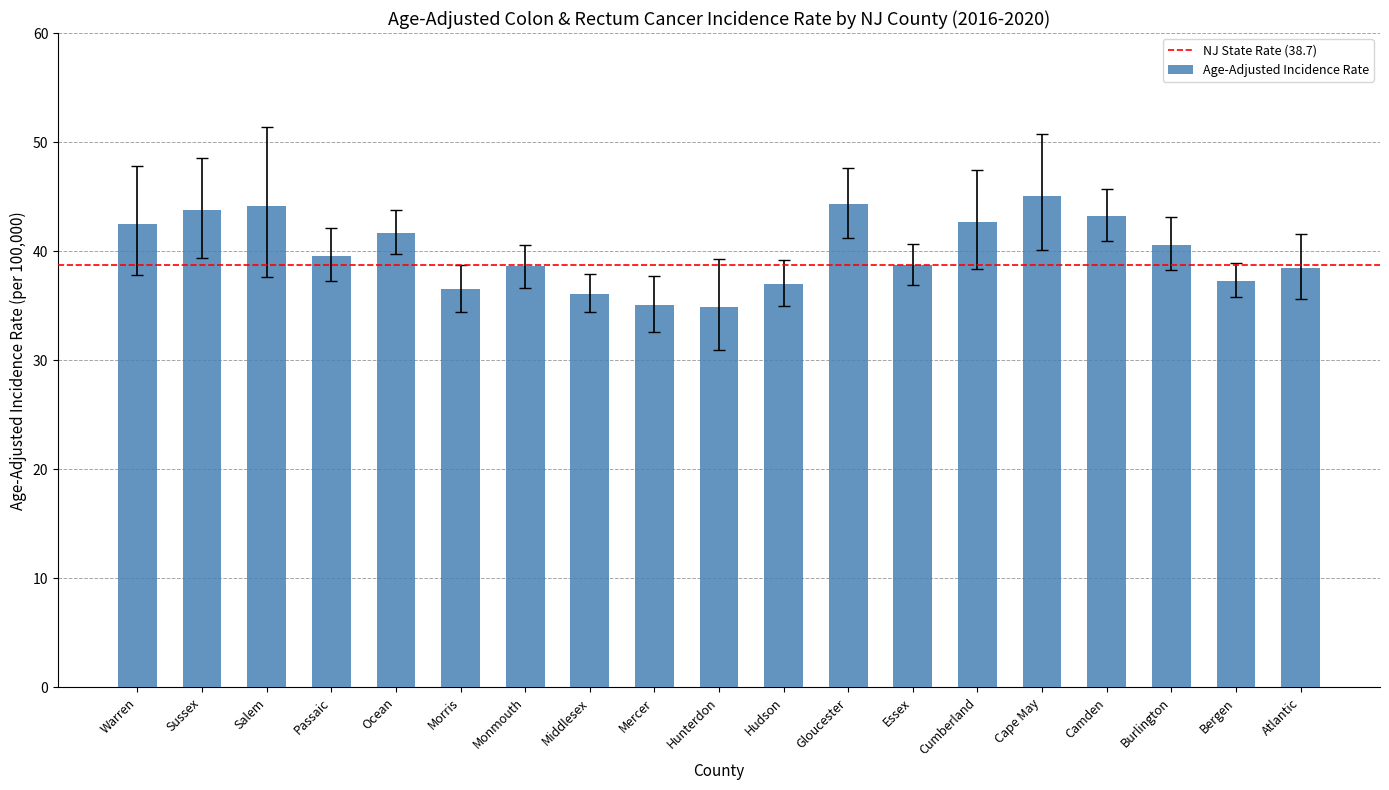

What is the label of the 18th bar from the left?

Bergen